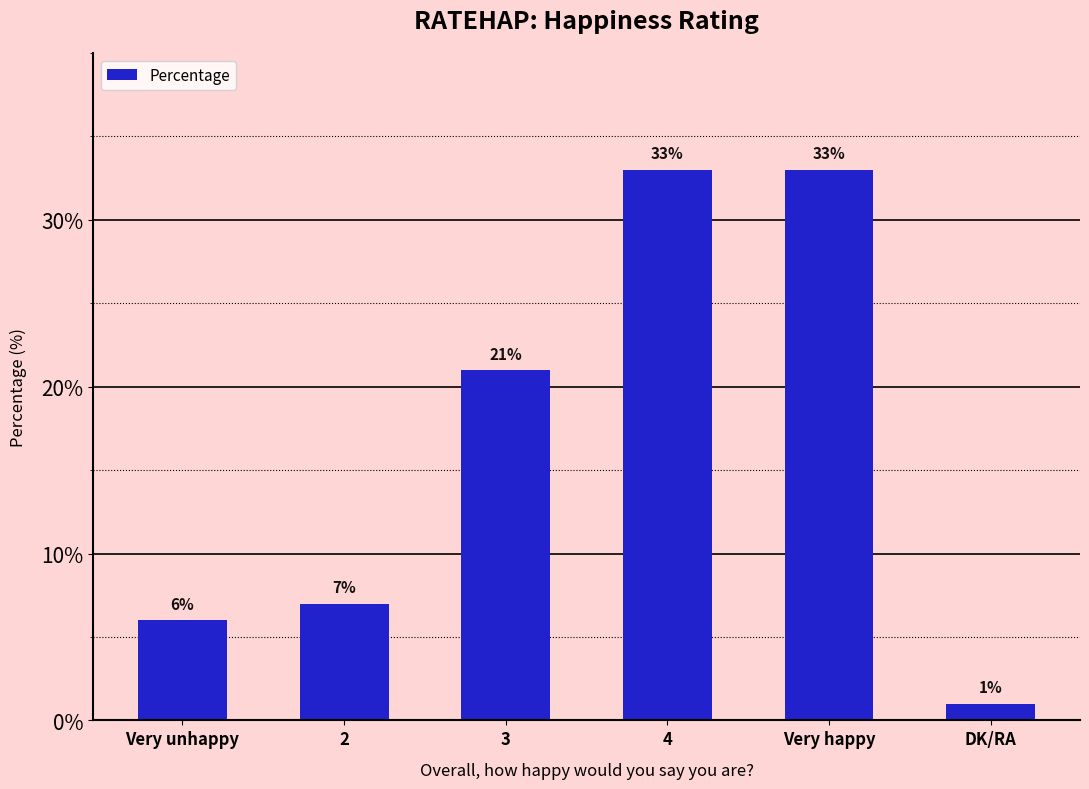

Approximately how many times larger is the value at Very unhappy compared to DK/RA?

6.0